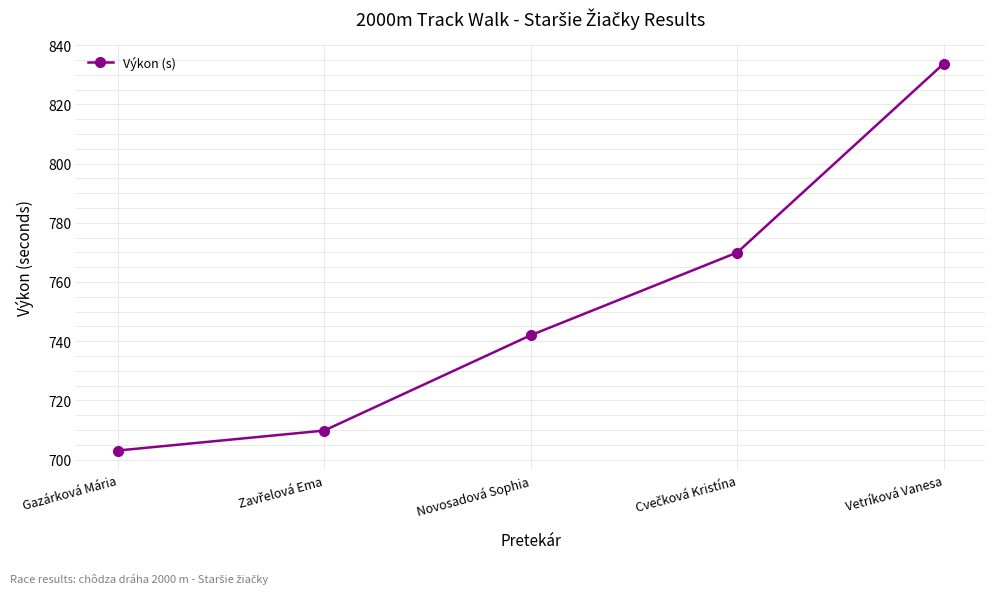

How many series are shown in this chart?

1